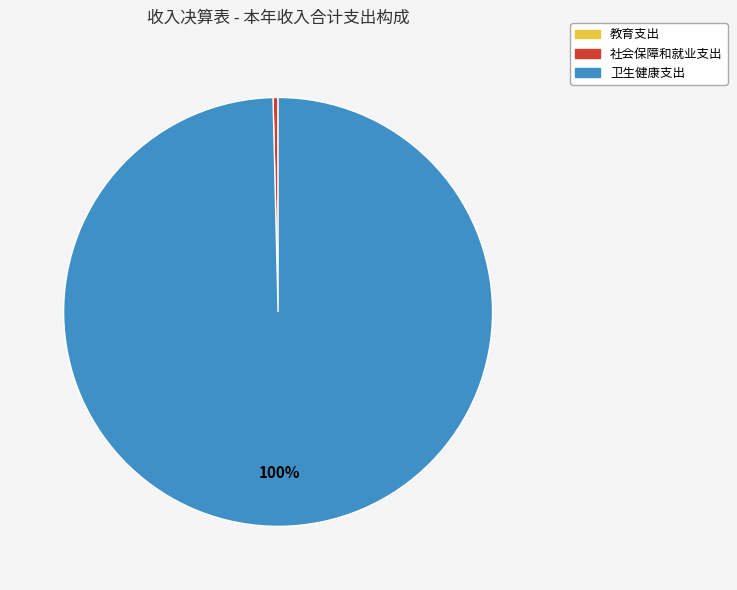

Which slice is the largest?

卫生健康支出